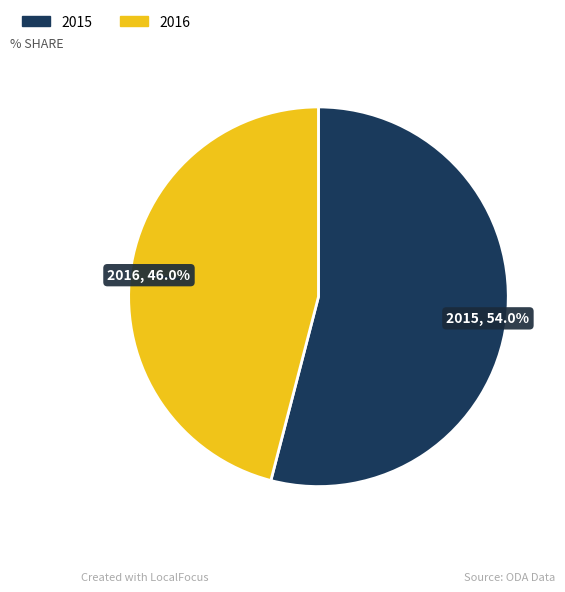

True or false: 2015 accounts for 49% of the total.

False